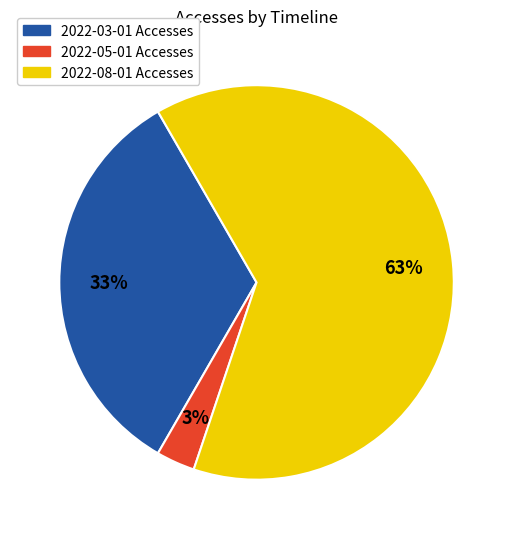

Between 2022-05-01 and 2022-03-01, which is larger?

2022-03-01